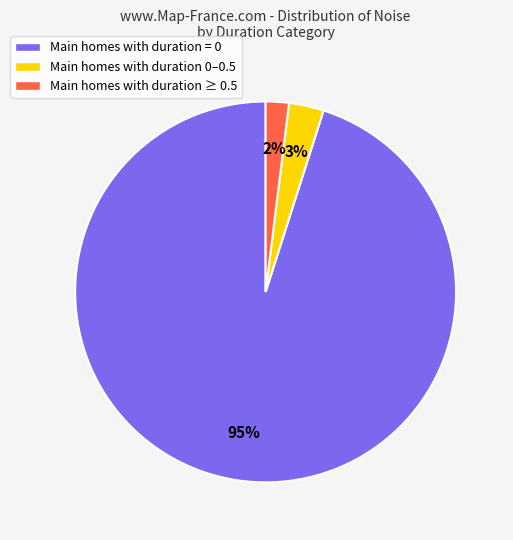

Is there any slice that represents more than half of the pie?

Yes